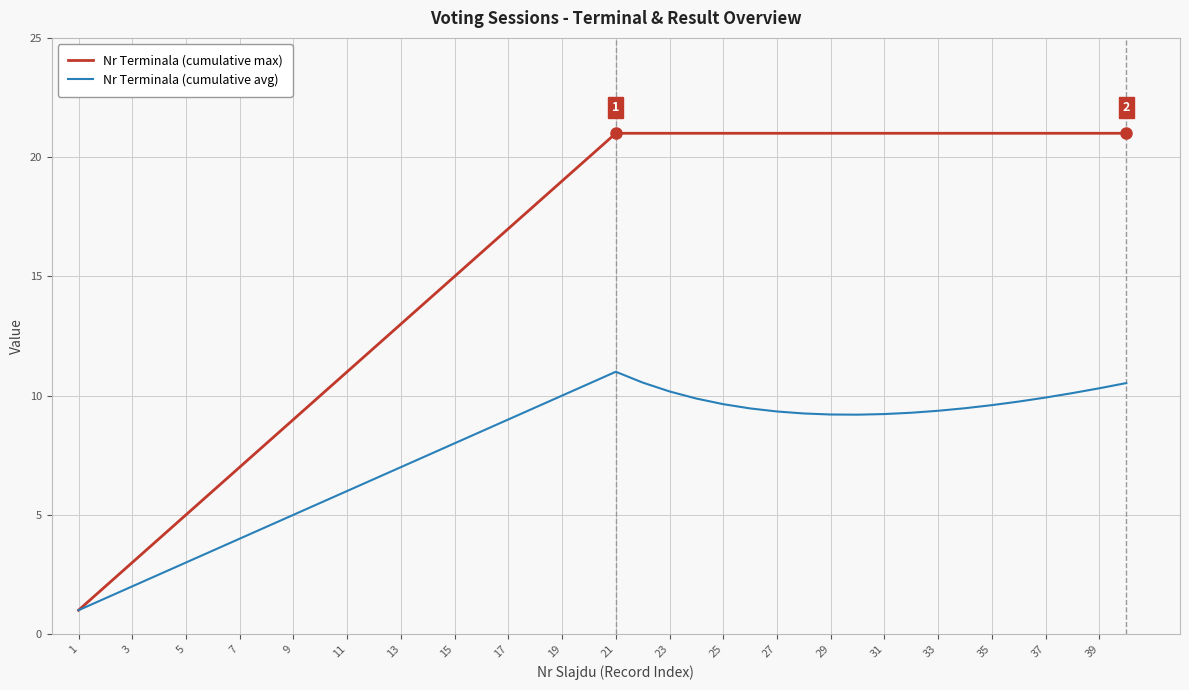

Which series has the largest total across all categories?

Nr Terminala (cumulative max)